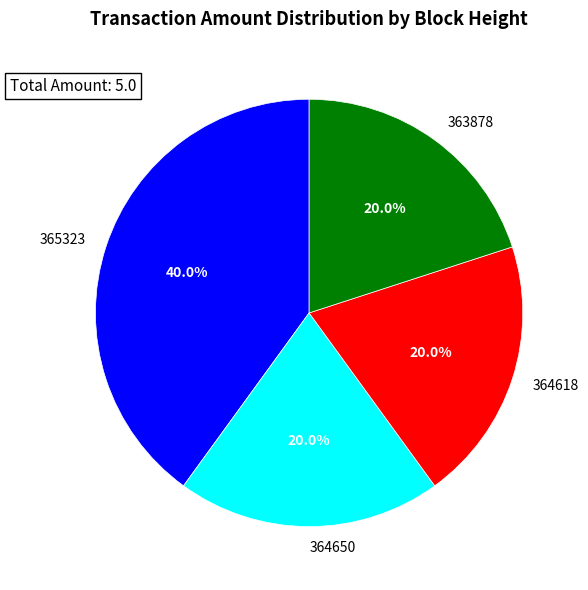

Which category has the biggest portion of the pie?

365323